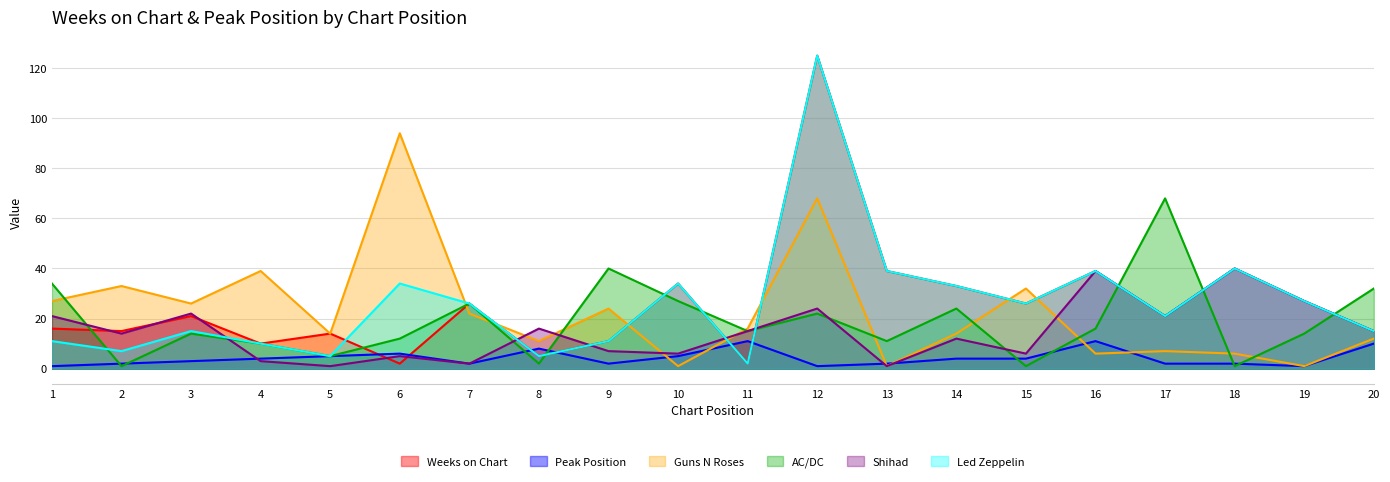

What is the sum of the AC/DC values at 13 and 15?

12